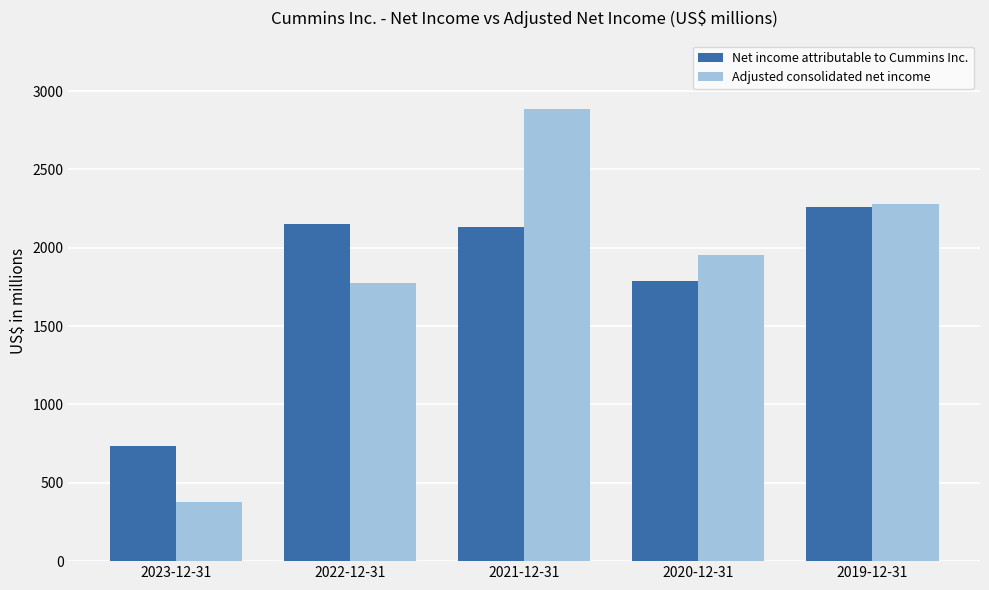

Are the bars grouped side by side (vs. stacked)?

Yes